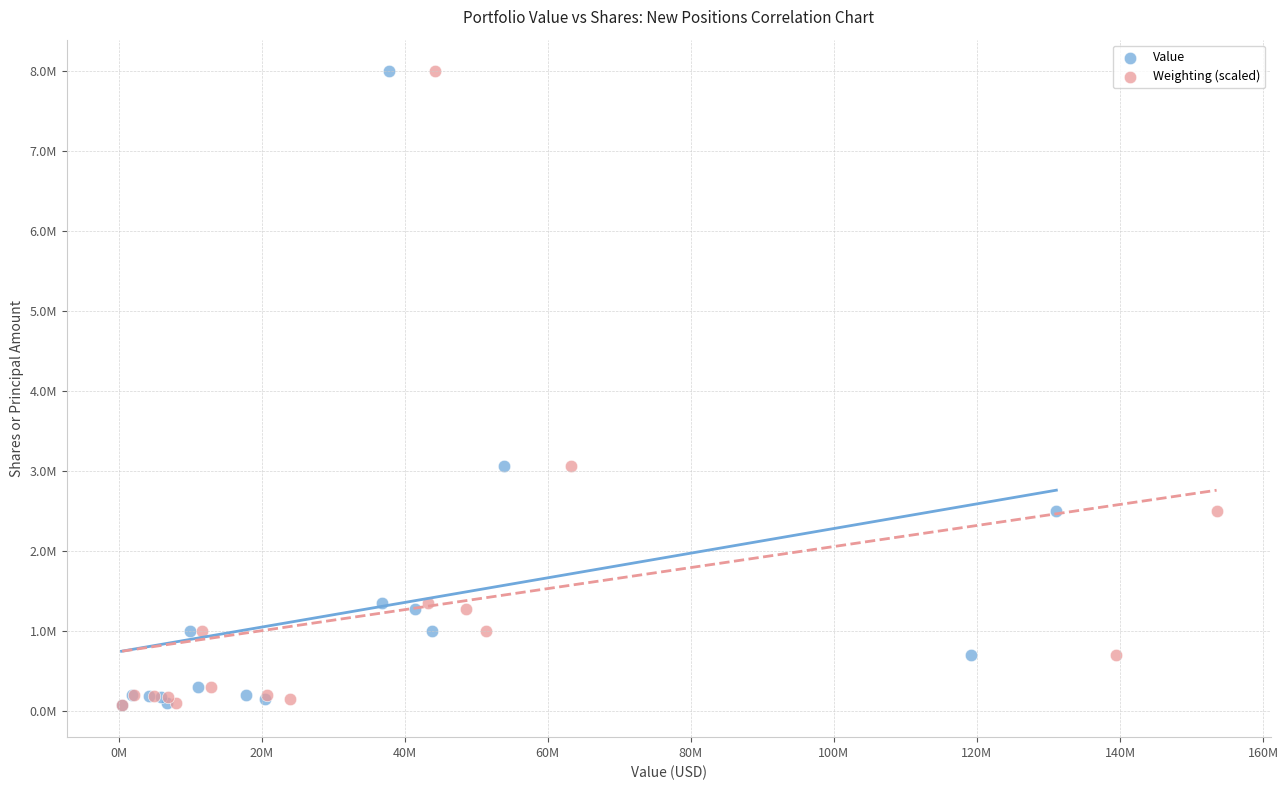

What are all the series names shown in the legend?

Value, Weighting (scaled)